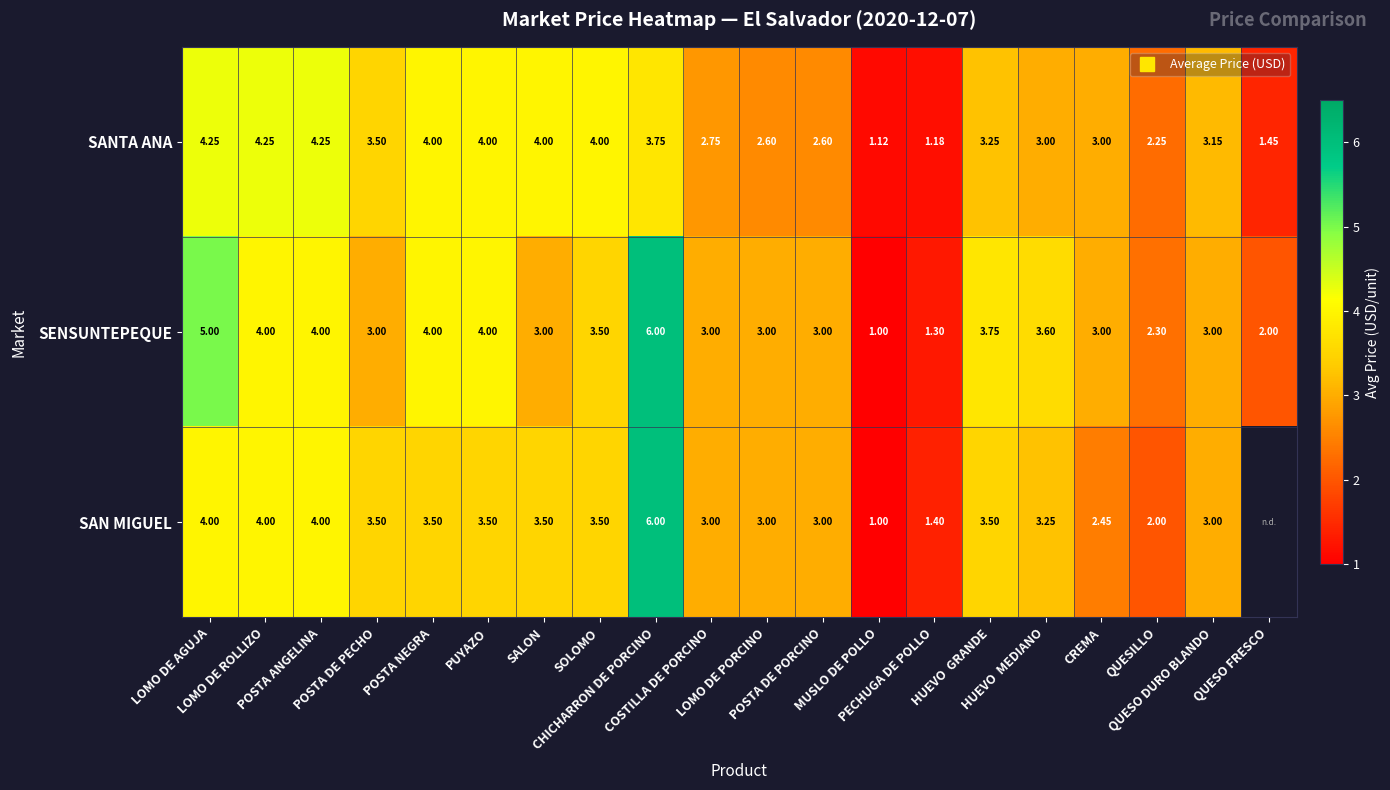

What is the maximum value shown in the chart?

6.0